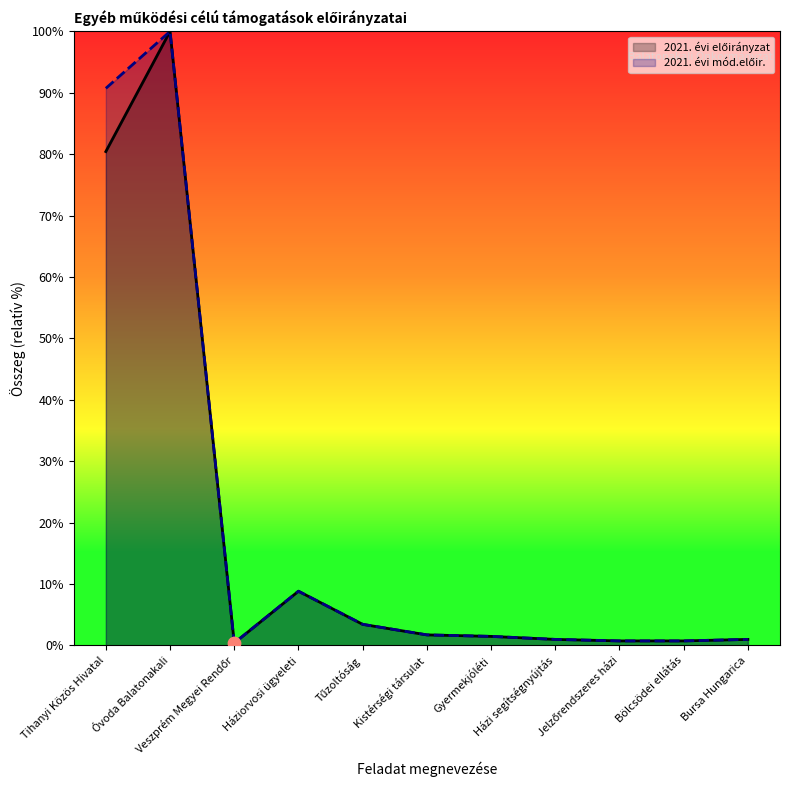

Which series contains the highest Y value?

2021. évi előirányzat